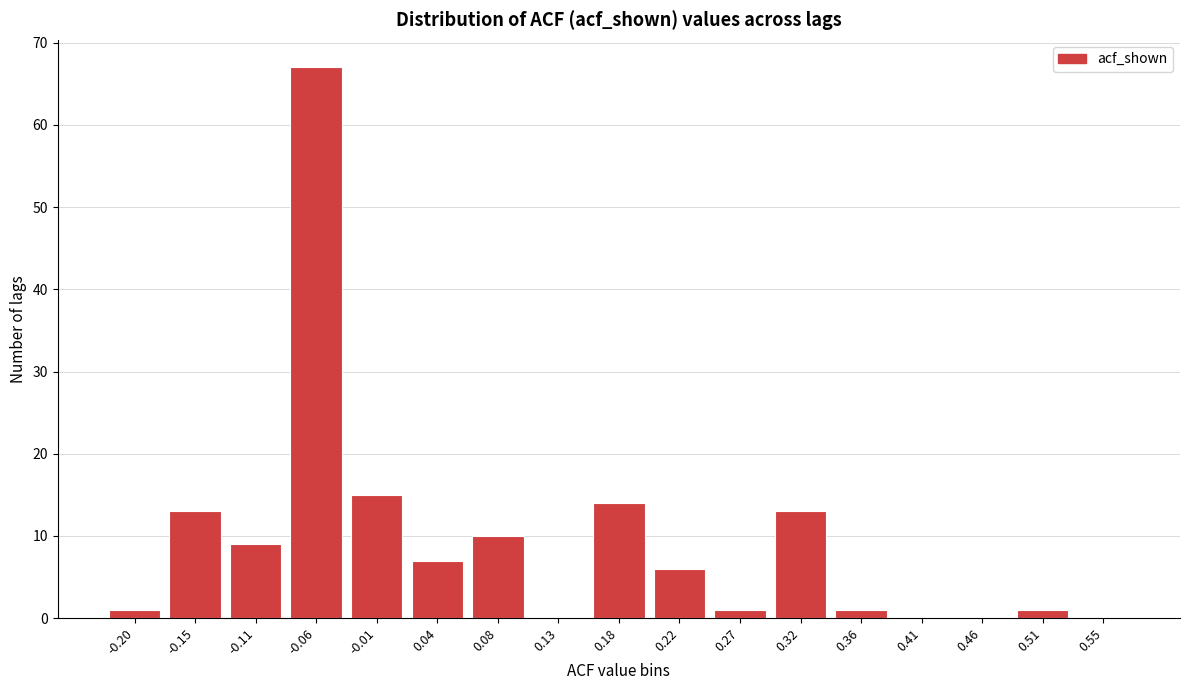

Reading left to right, what are all the values shown in this chart?

-0.20=1	-0.15=13	-0.11=9	-0.06=67	-0.01=15	0.04=7	0.08=10	0.13=0	0.18=14	0.22=6	0.27=1	0.32=13	0.36=1	0.41=0	0.46=0	0.51=1	0.55=0